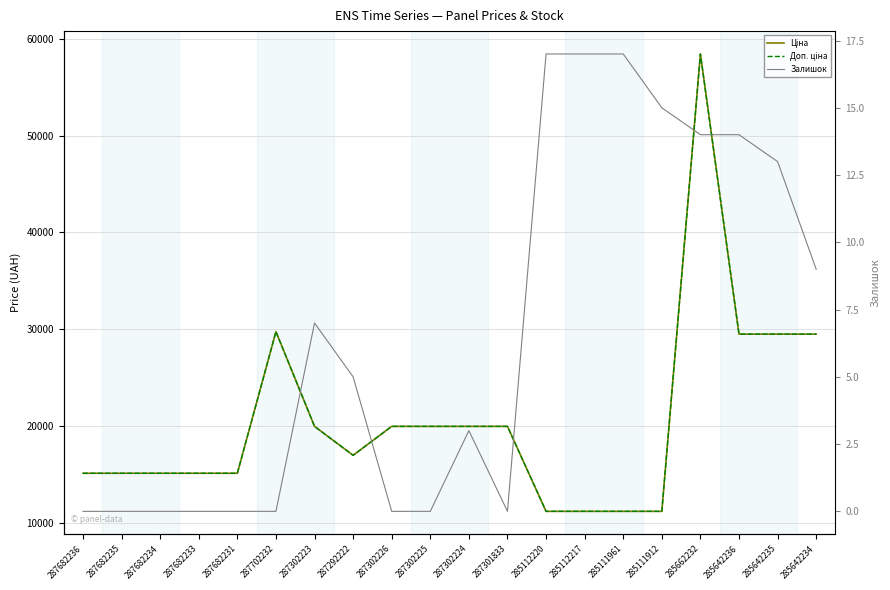

In Ціна, how many points are lower than both neighbors (excluding endpoints)?

1